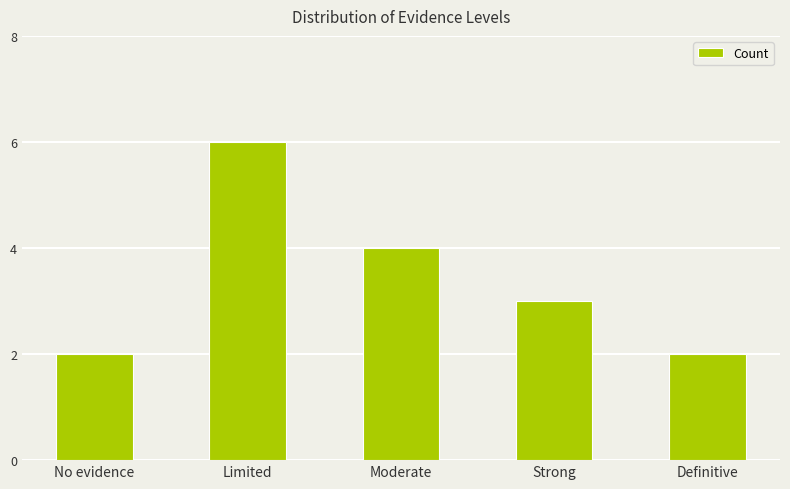

What is the approximate value at Definitive?

2